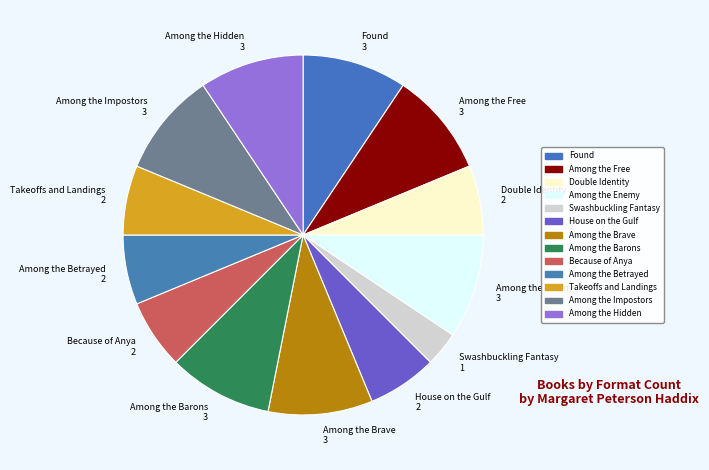

Count the number of slices in the pie.

13